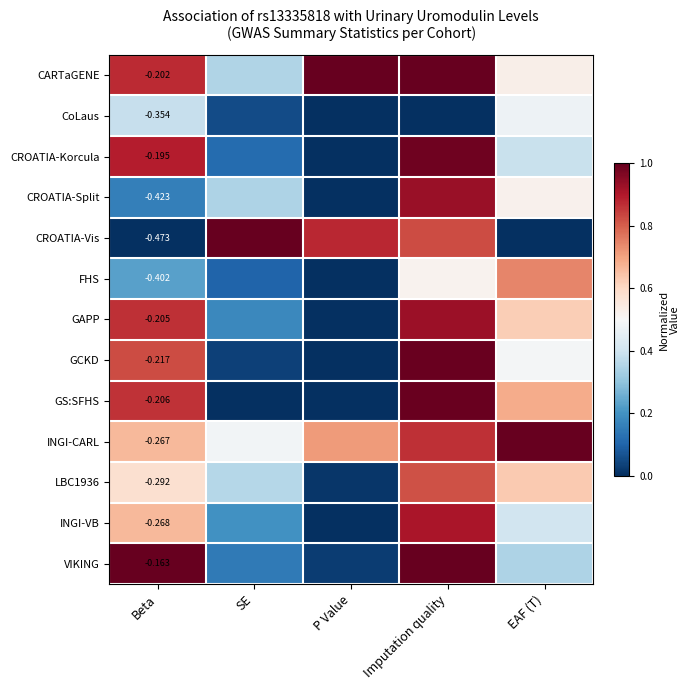

How many distinct data groups are displayed?

13